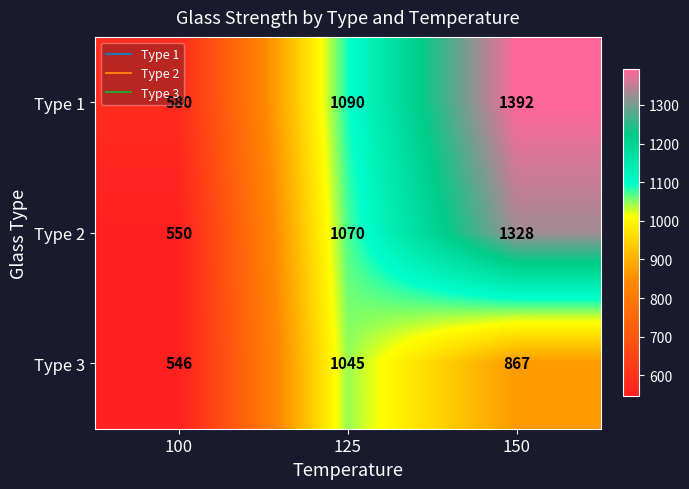

What is the difference between the maximum and minimum values in the Type 3 series?

499